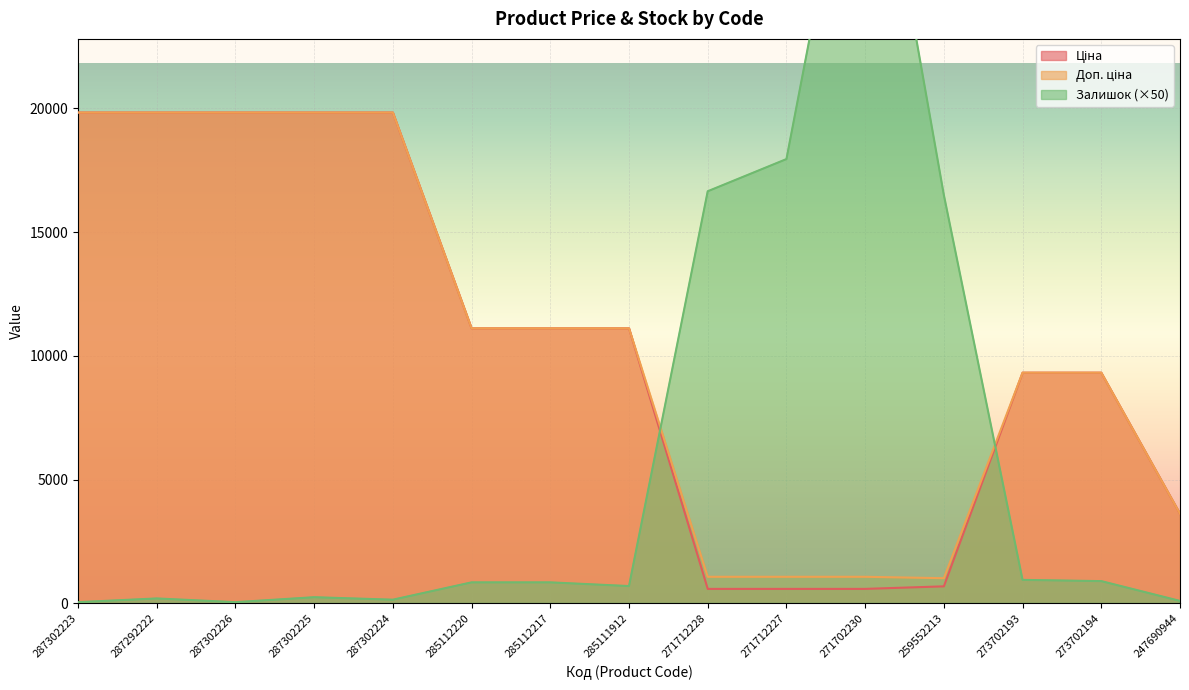

What is the average value of the Доп. ціна series?

10600.1